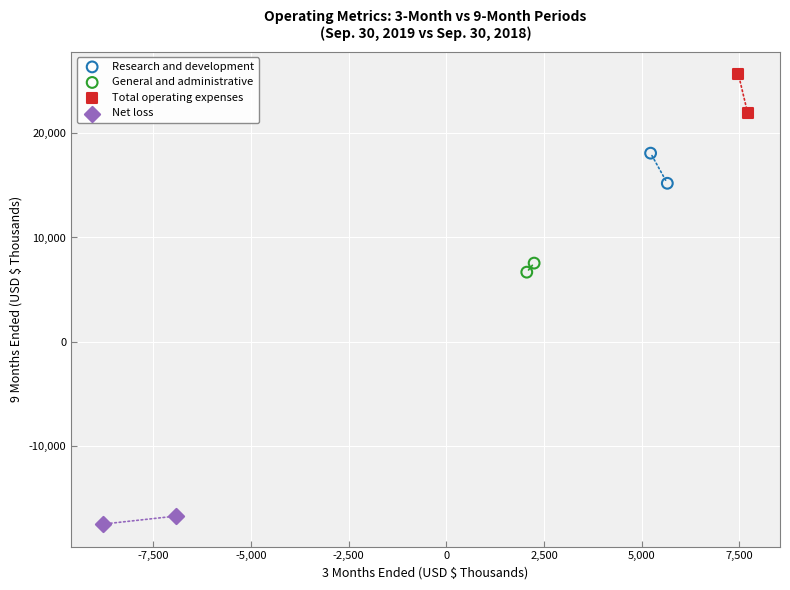

What are all the series names shown in the legend?

Research and development, General and administrative, Total operating expenses, Net loss